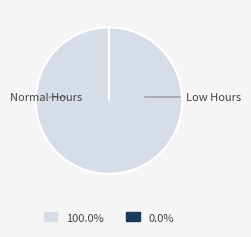

Is it true that Sat 8 is 17% of the pie?

False